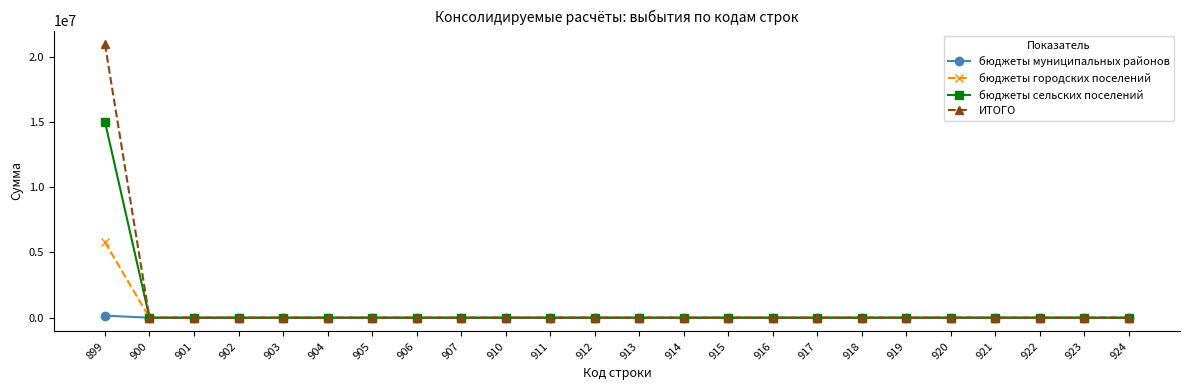

True or false: бюджеты городских поселений has a value of 0 at 921.

True